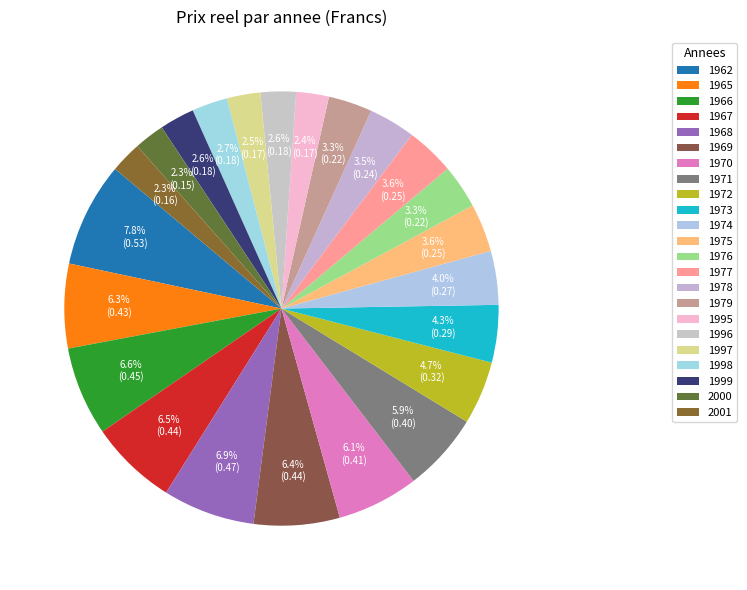

Count the number of slices in the pie.

23